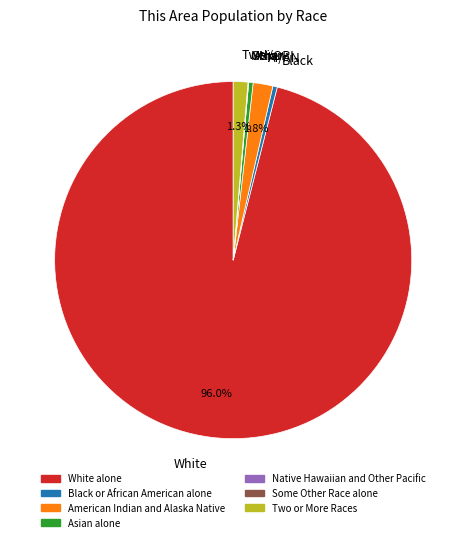

Is there a majority slice in this chart?

Yes